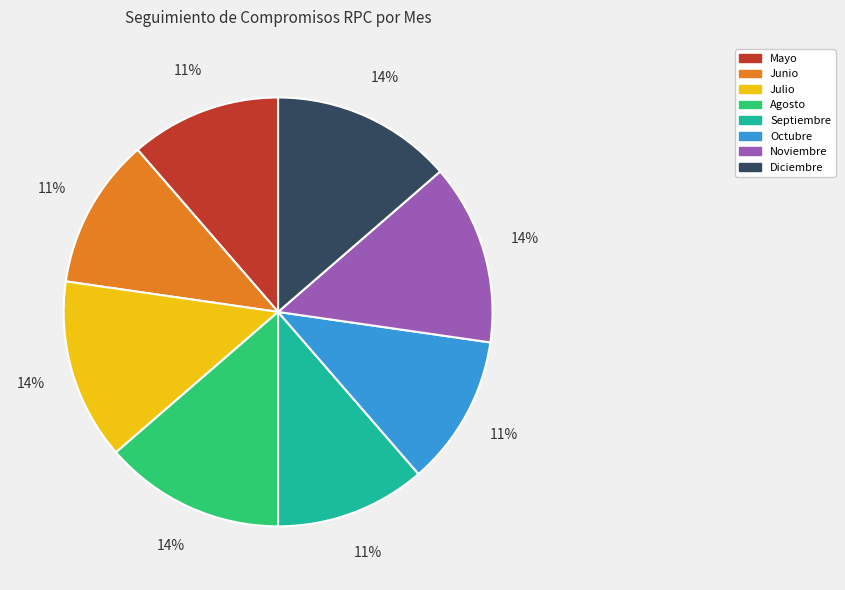

Is it true that Julio is 5% of the pie?

False